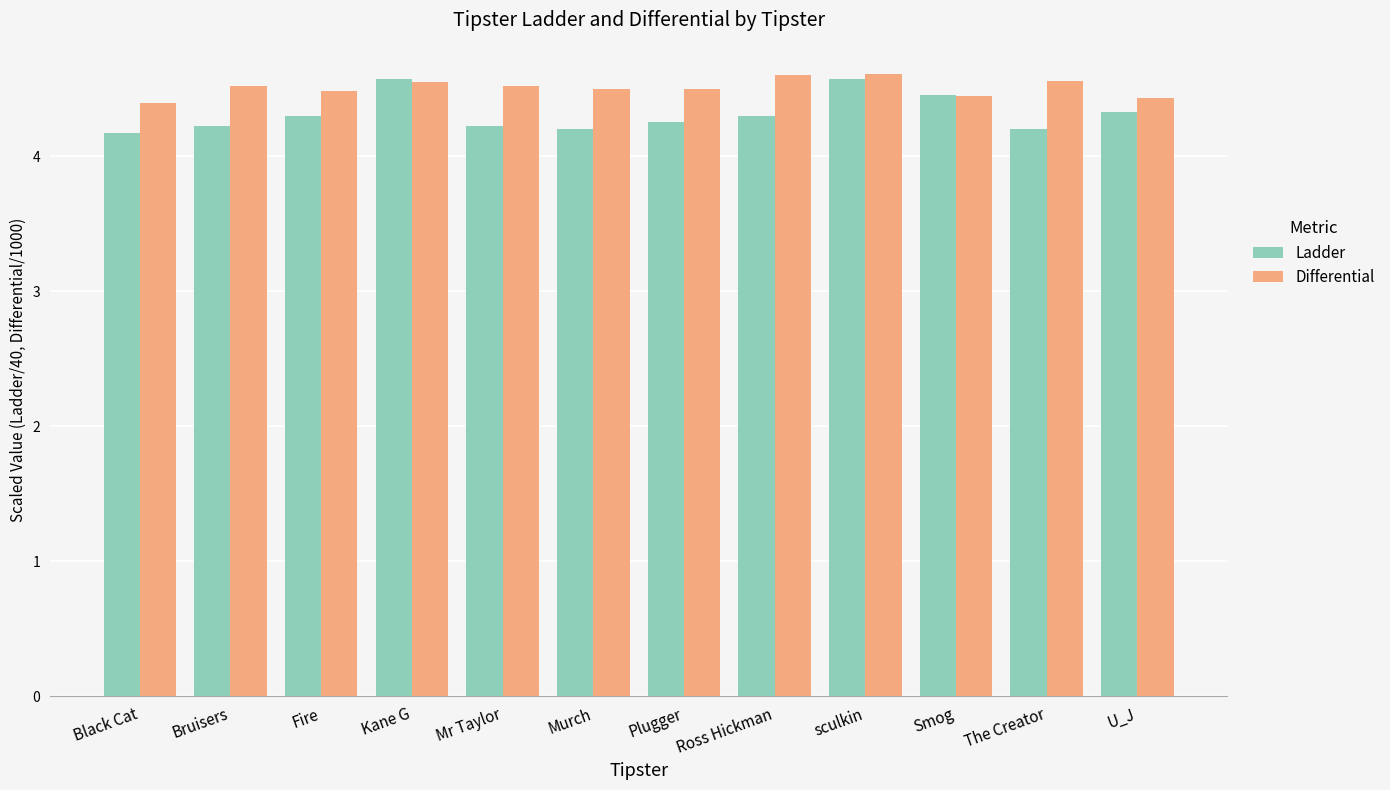

What is the label of the 1st bar from the left?

Black Cat